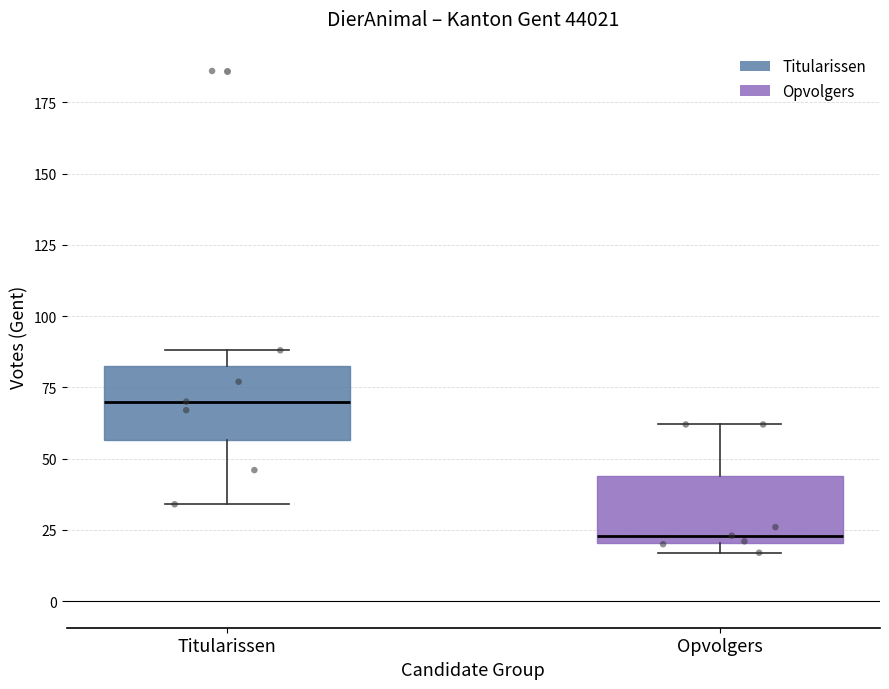

Where does the upper whisker of the box for Opvolgers end on the y-axis? The values are not printed on the chart, so give them approximately, as read against the axis.

60